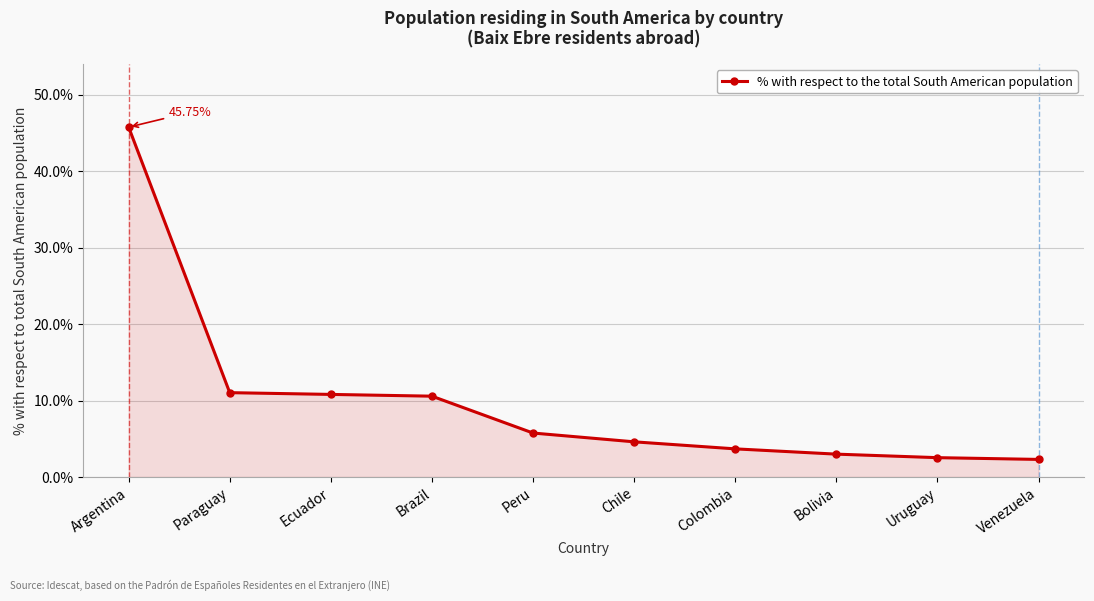

What is the greatest value displayed?

45.8